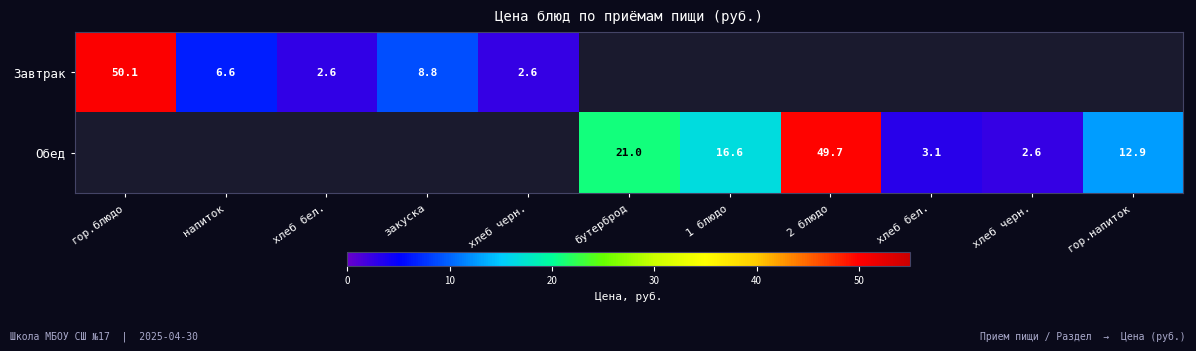

What is the lowest value of the Завтрак series?

2.6